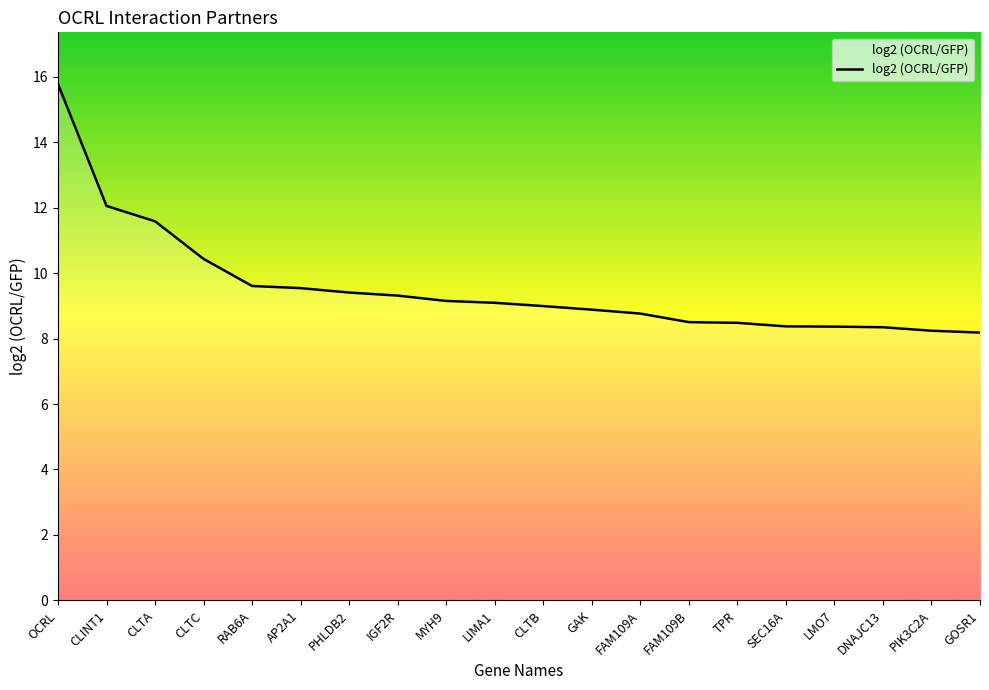

What is the difference between the values at LMO7 and PIK3C2A?

0.1